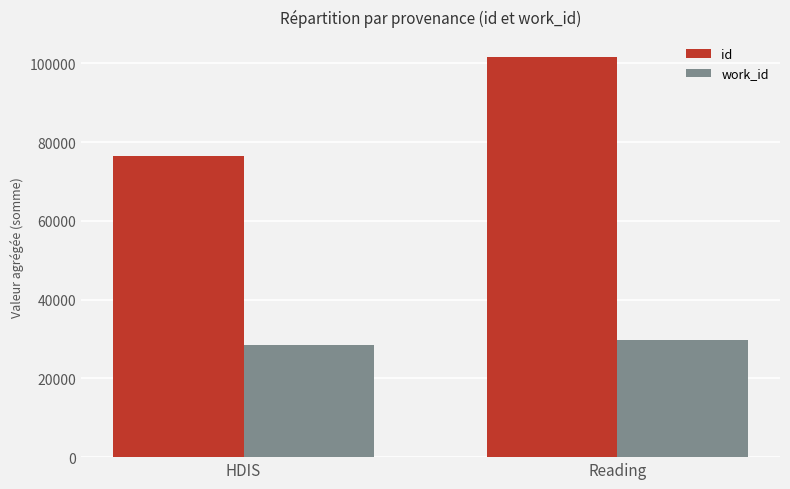

What are all the series names shown in the legend?

id, work_id